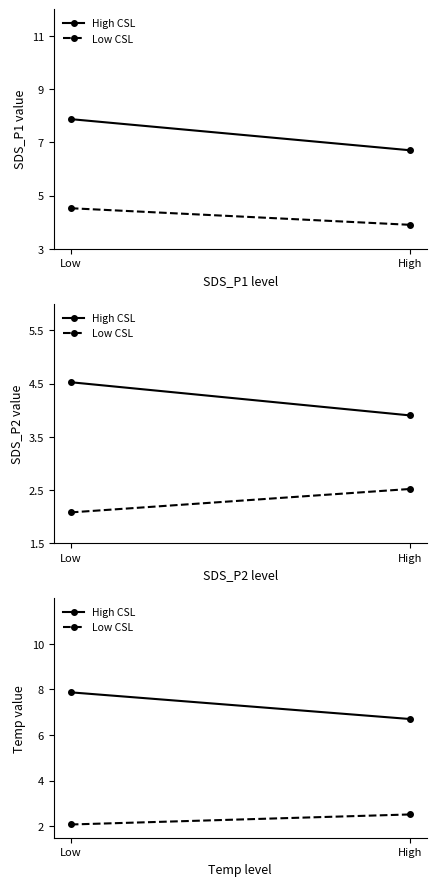

What is the sum of the Low CSL values at Low and High?

4.6